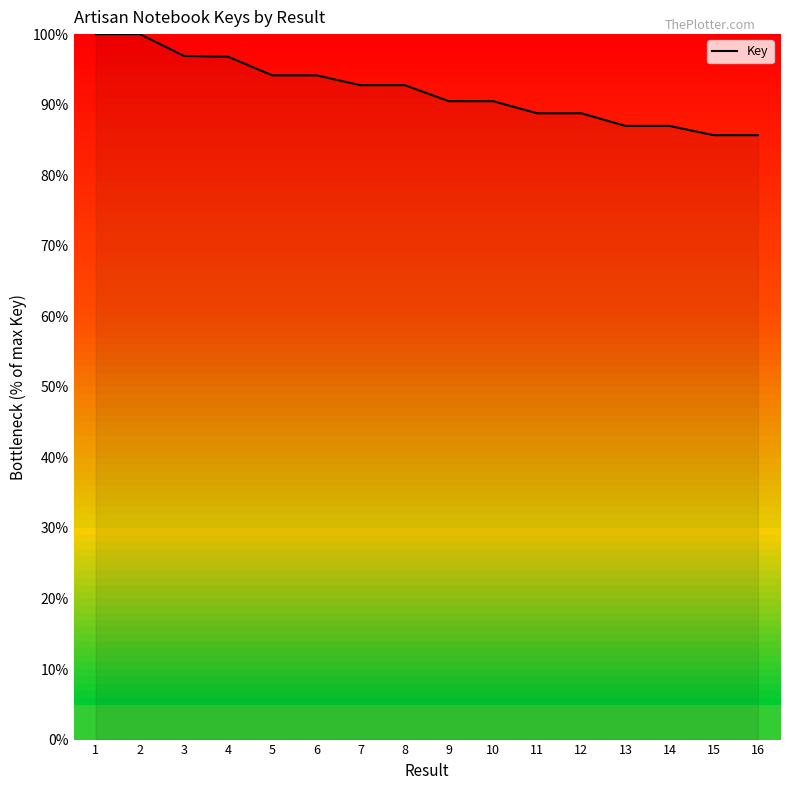

What is the maximum value shown in the chart?

100.0